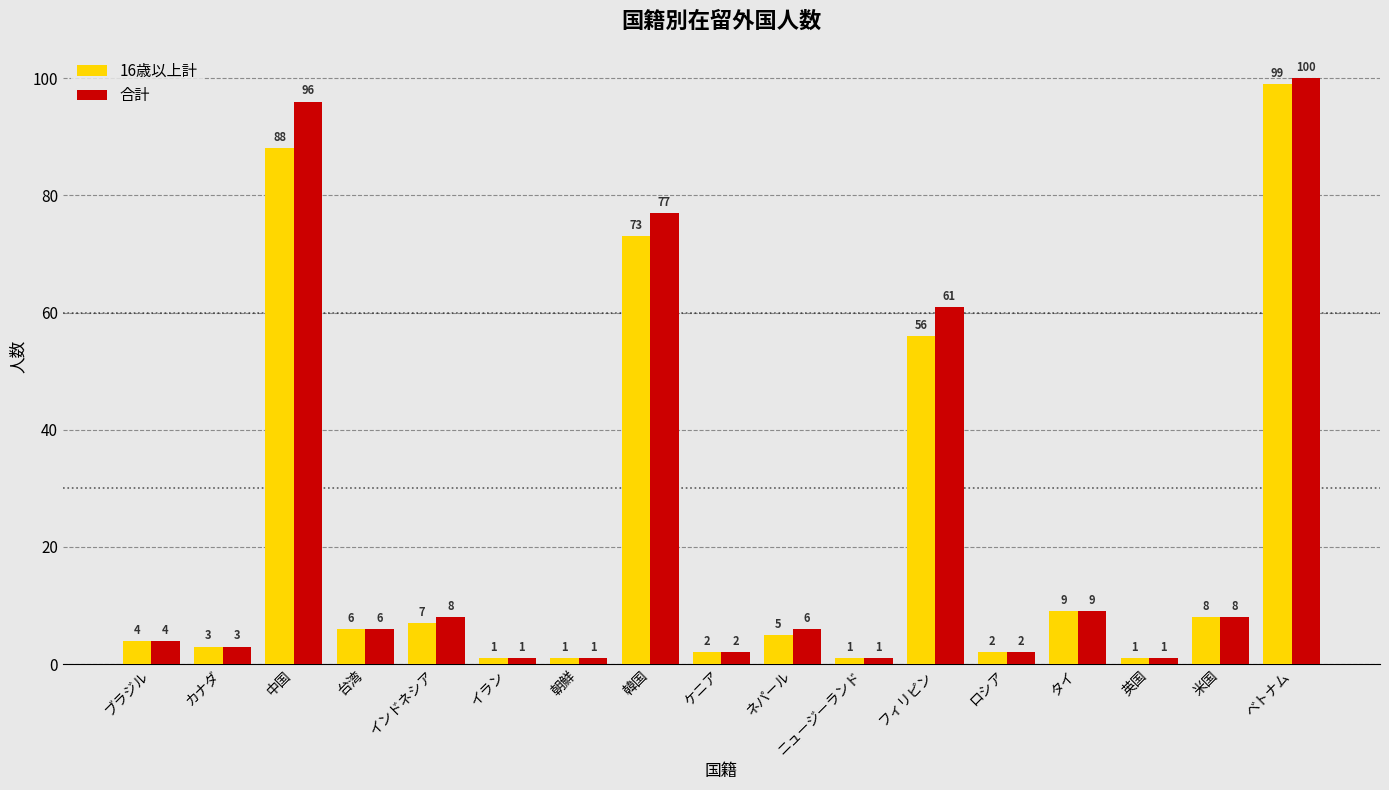

How many bars are there in each group?

2